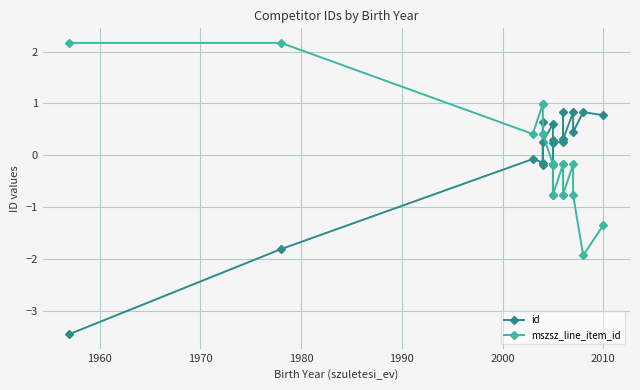

True or false: mszsz_line_item_id and id intersect in this chart.

True